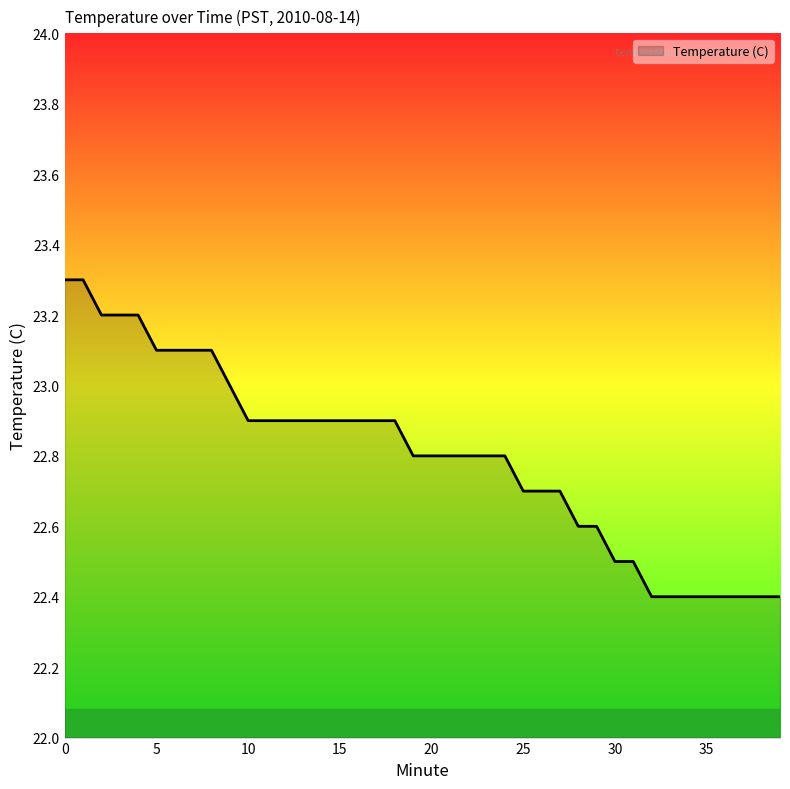

What is the maximum value shown in the chart?

23.3